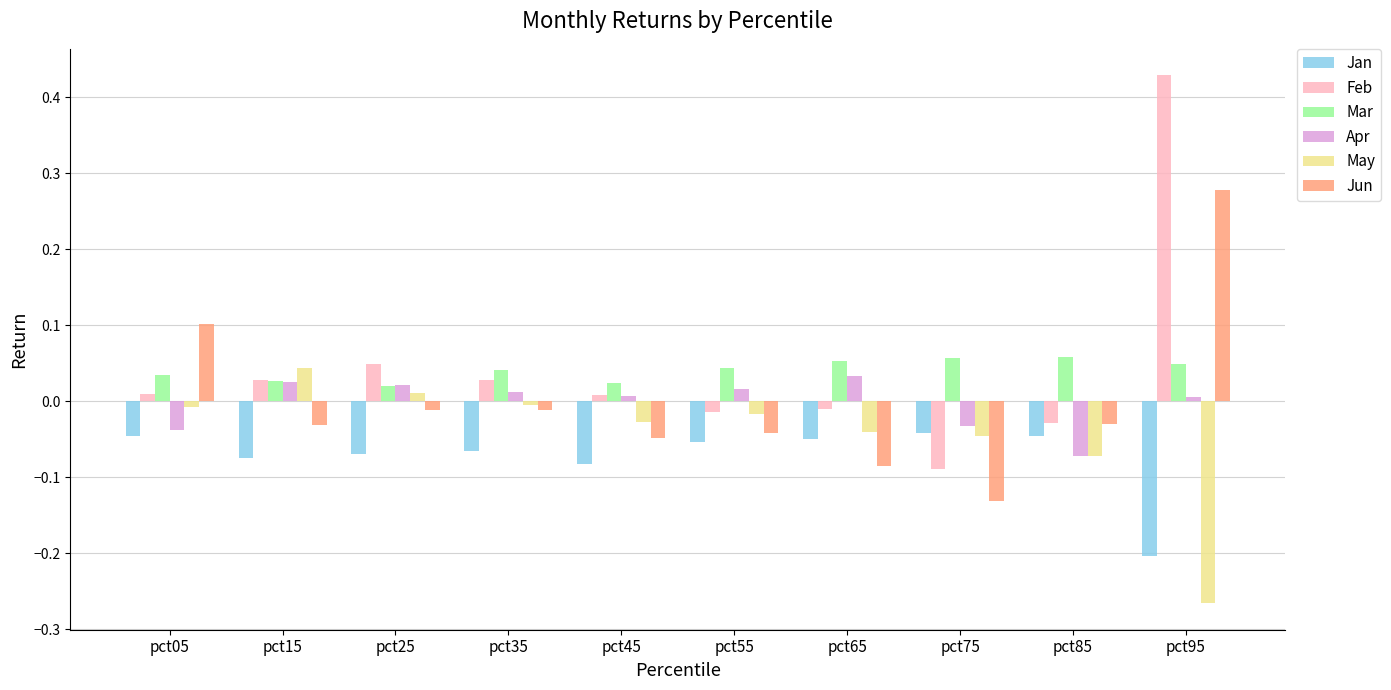

Which label corresponds to the smallest value in the chart?

pct95